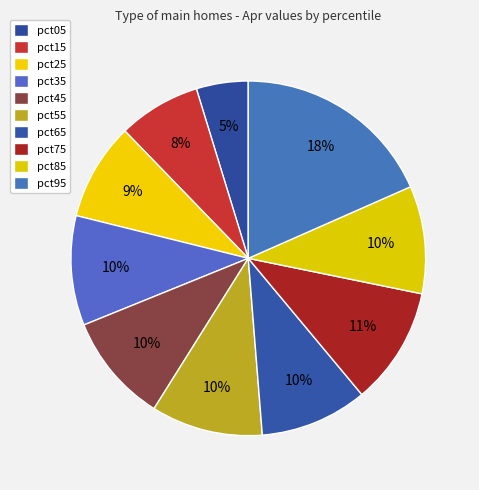

Count the number of slices in the pie.

10